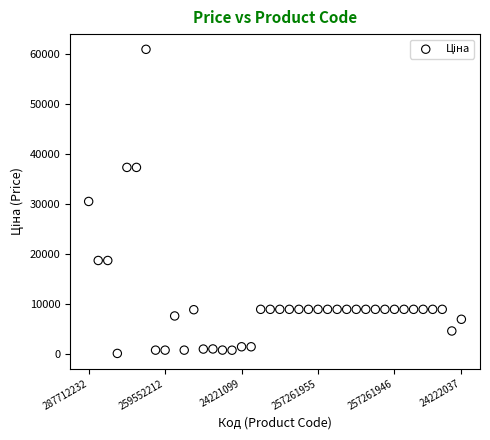

How many points are shown in the scatter plot?

40